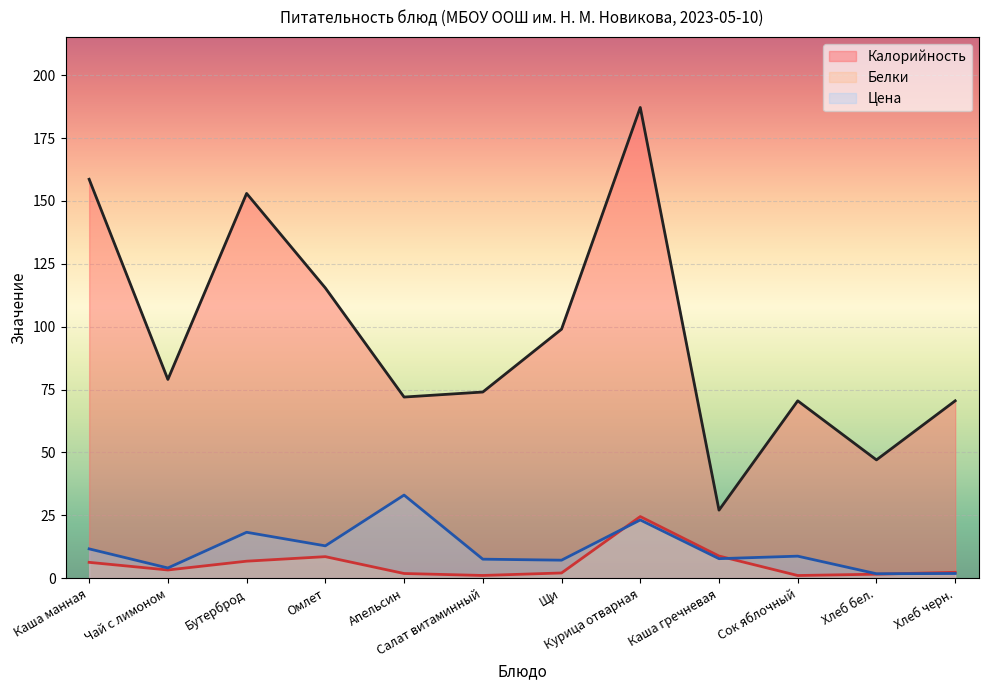

Which series has the largest range (max minus min)?

Калорийность